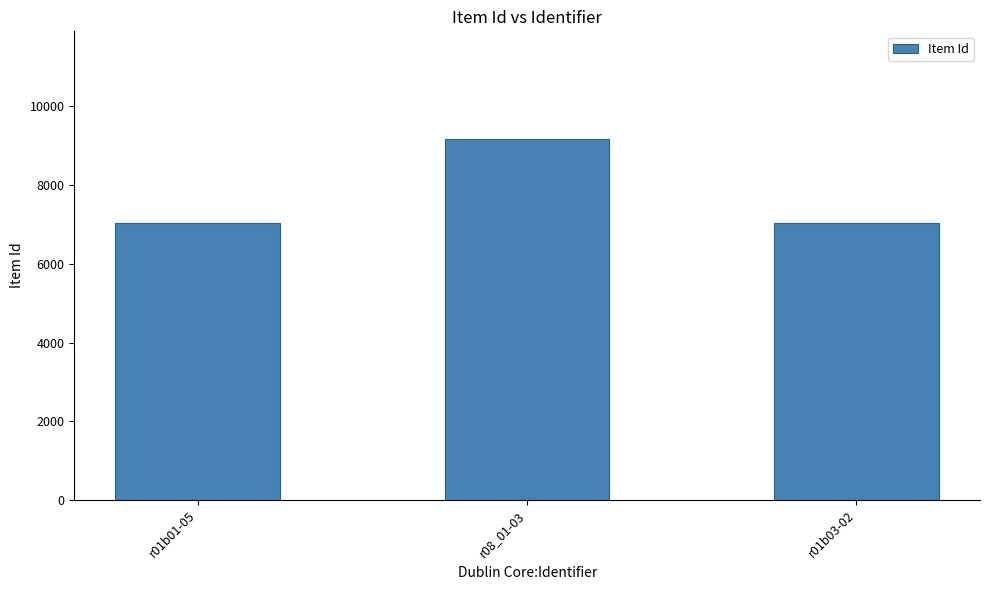

What is the label of the 2nd bar from the right?

r08_01-03